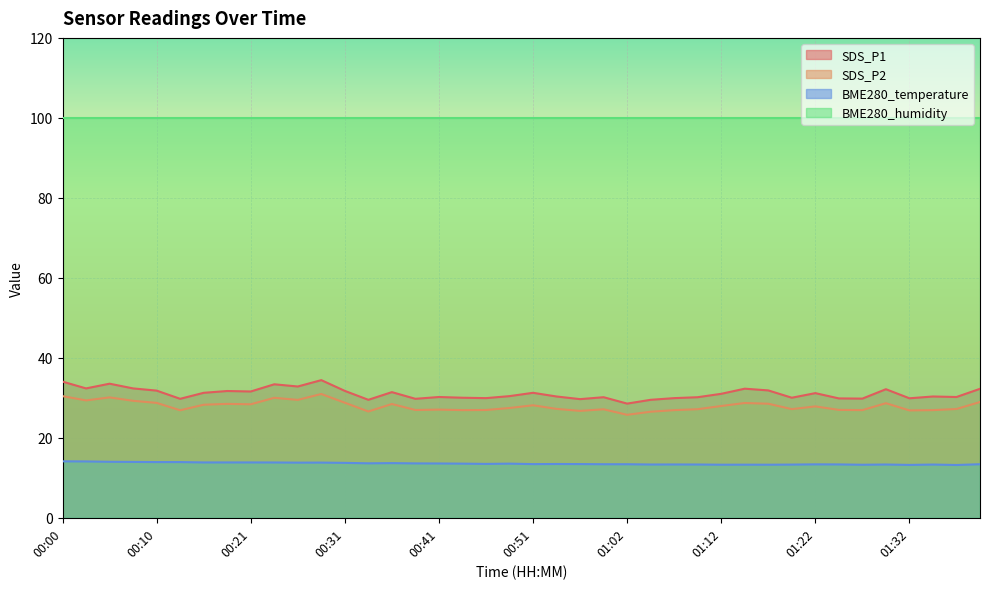

What is the maximum value shown in the chart?

100.0